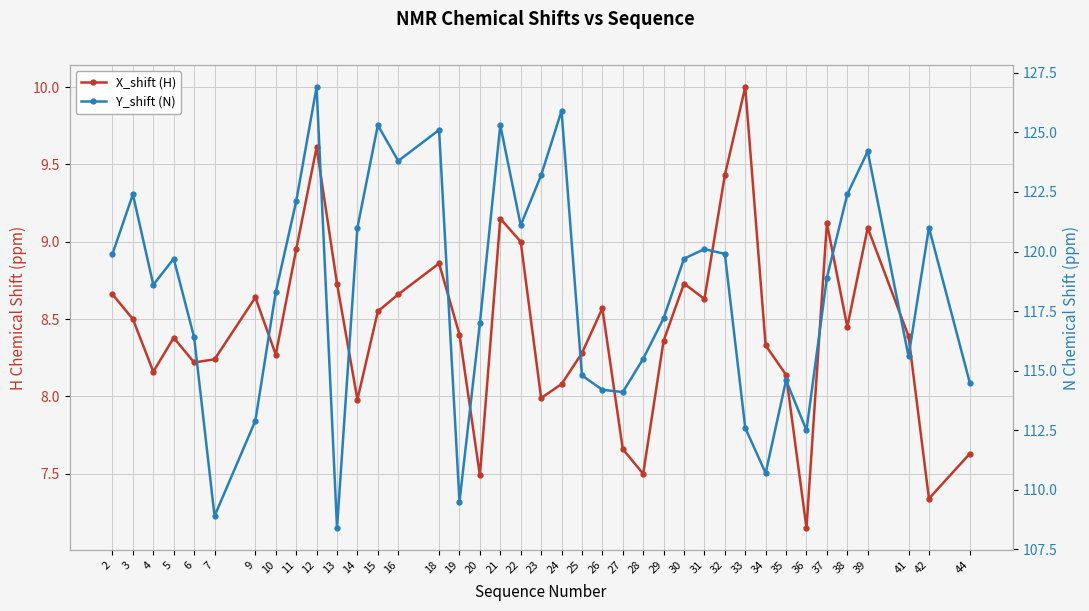

Rank the series by their maximum value, from lowest to highest.

X_shift (H), Y_shift (N)